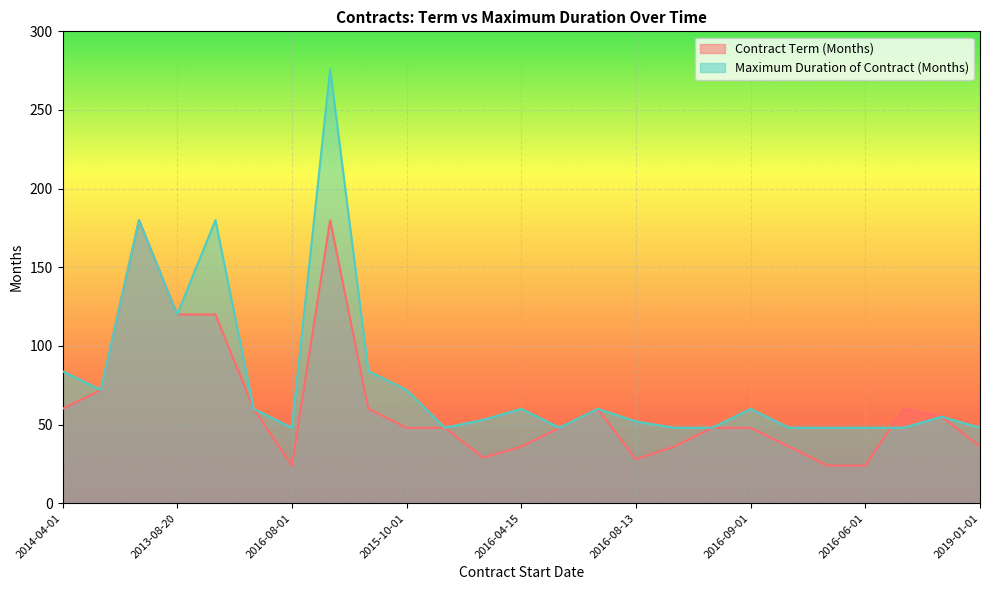

What is the minimum value shown in the chart?

24